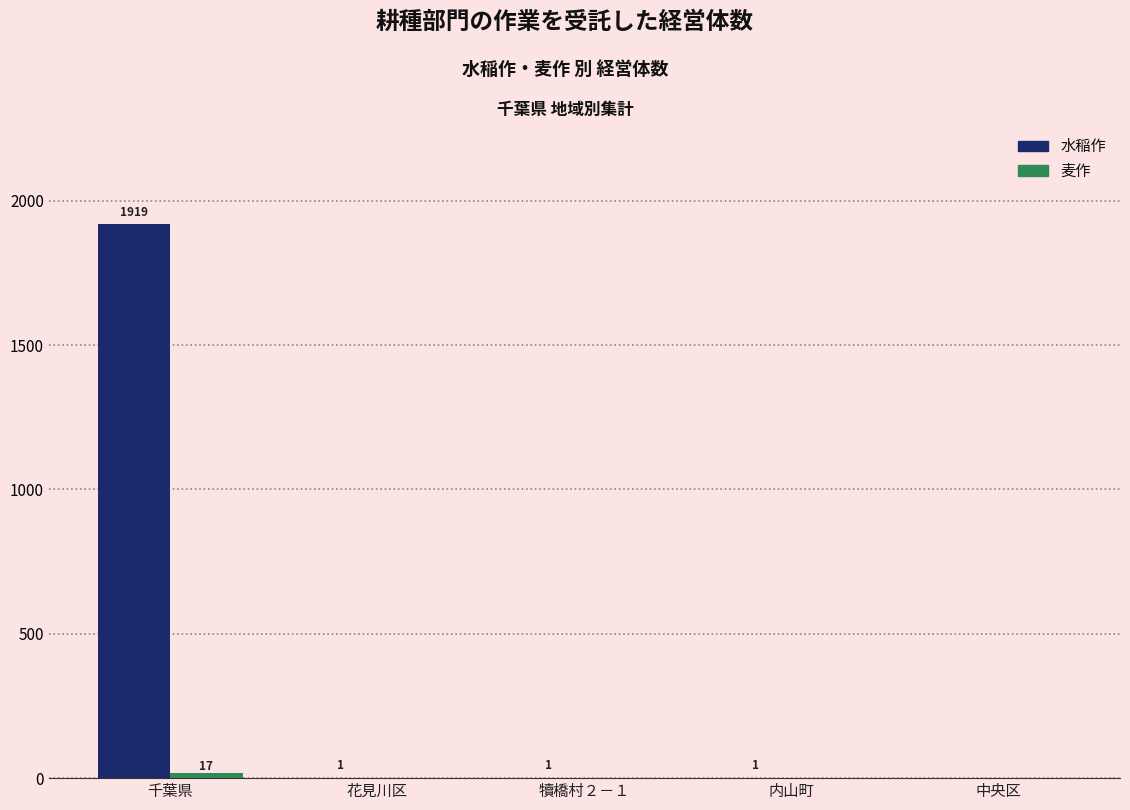

What is the maximum value for 水稲作?

1919